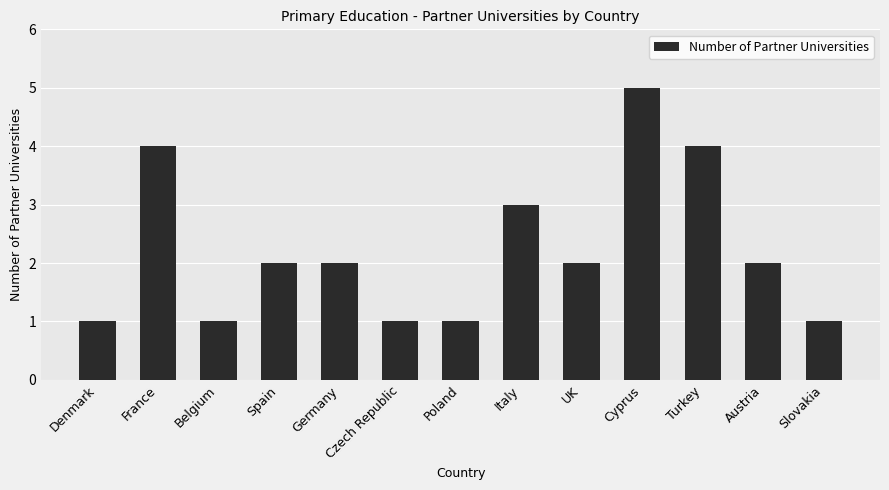

The value at Spain is 1. True or false?

False